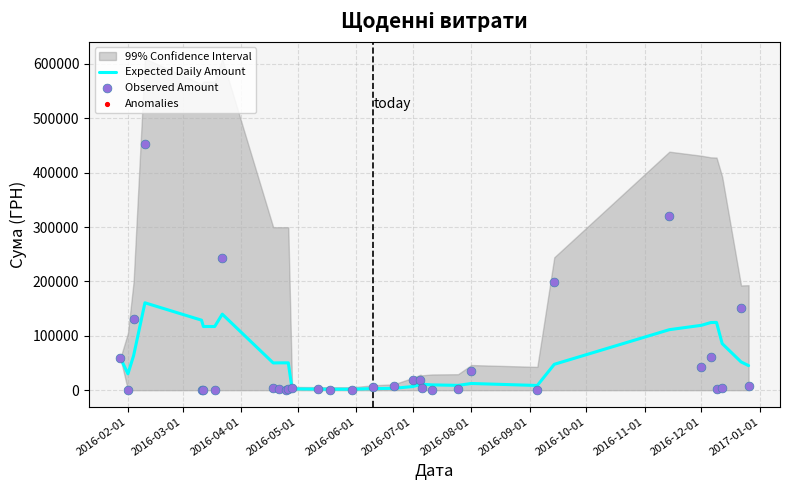

Which series contains the lowest Y value?

Observed Amount